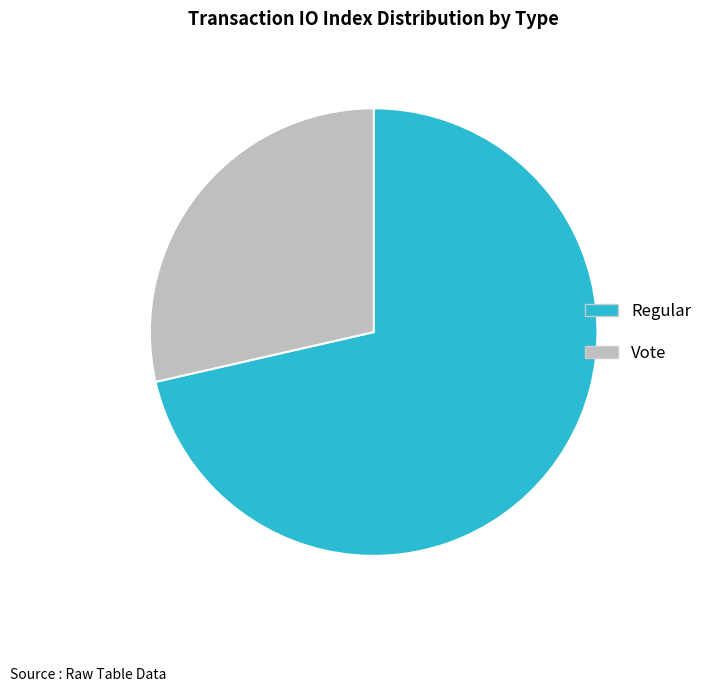

Which category accounts for the majority?

Regular